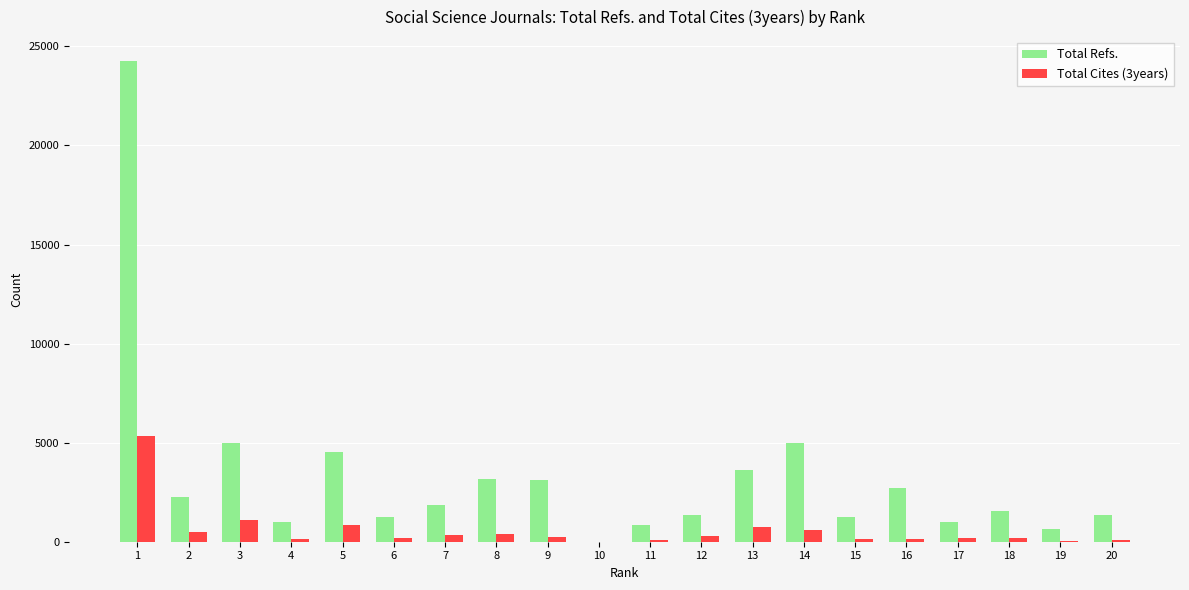

Which series has the largest total across all categories?

Total Refs.